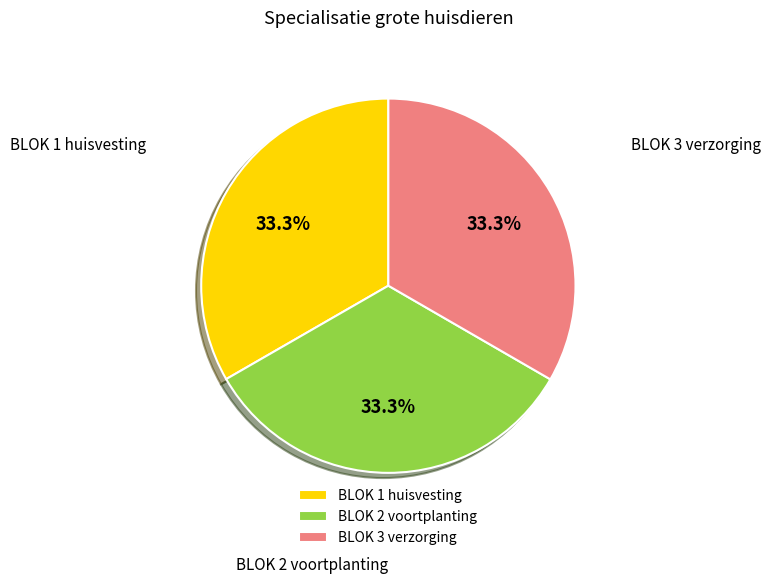

To the nearest percent, what percentage of the pie is BLOK 2 voortplanting?

33%